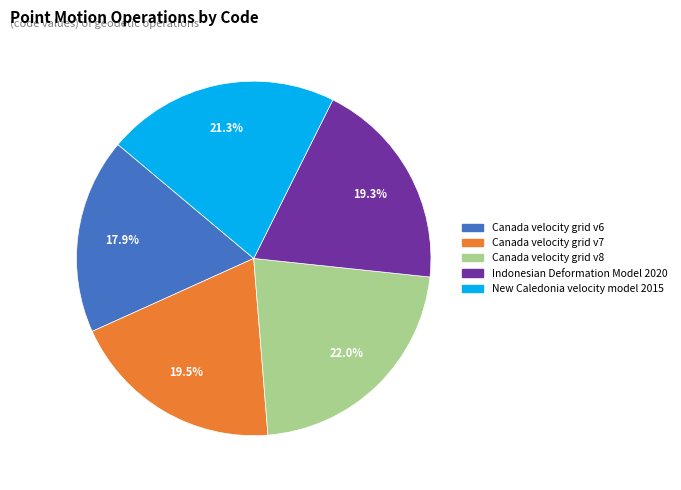

Is it true that Canada velocity grid v8 is 22% of the pie?

True